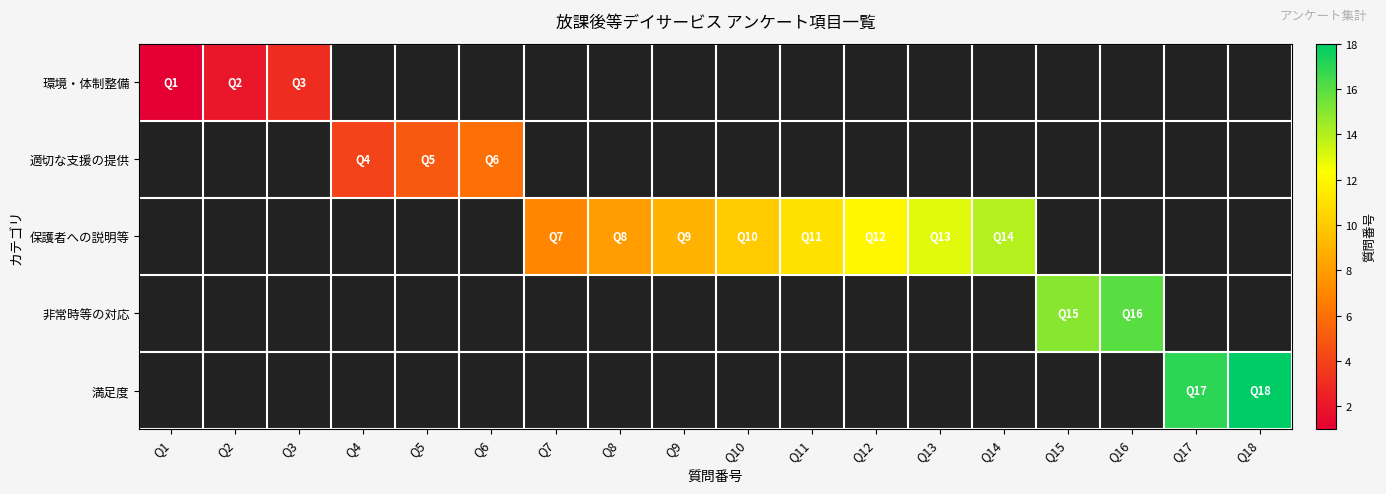

Is it true that 保護者への説明等 equals 13.0 at Q13?

True